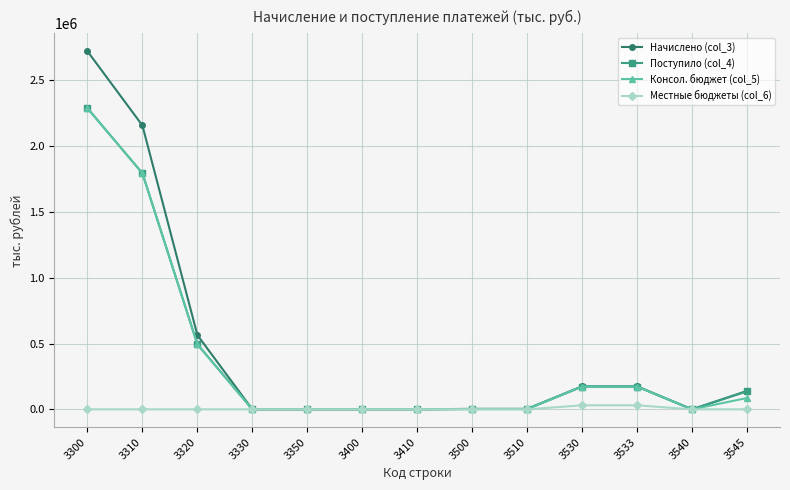

What is the difference between the second highest and minimum values in the Местные бюджеты (col_6) series?

30576